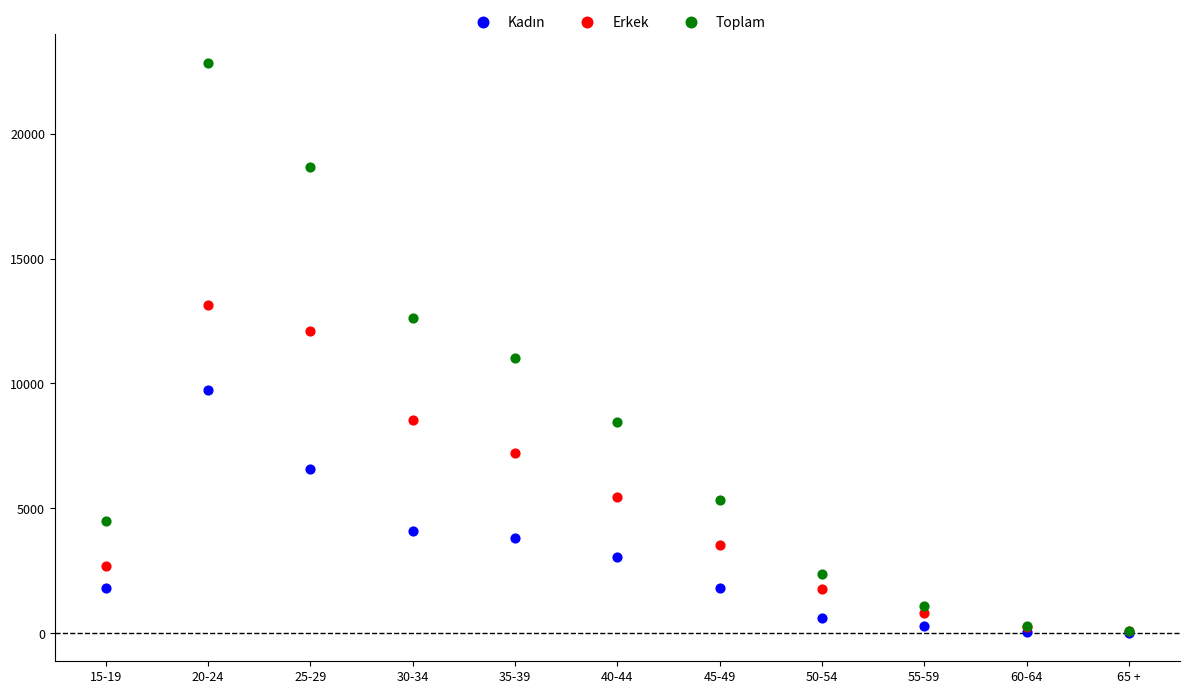

Across all series, what Y value is closest to 11432?

11019